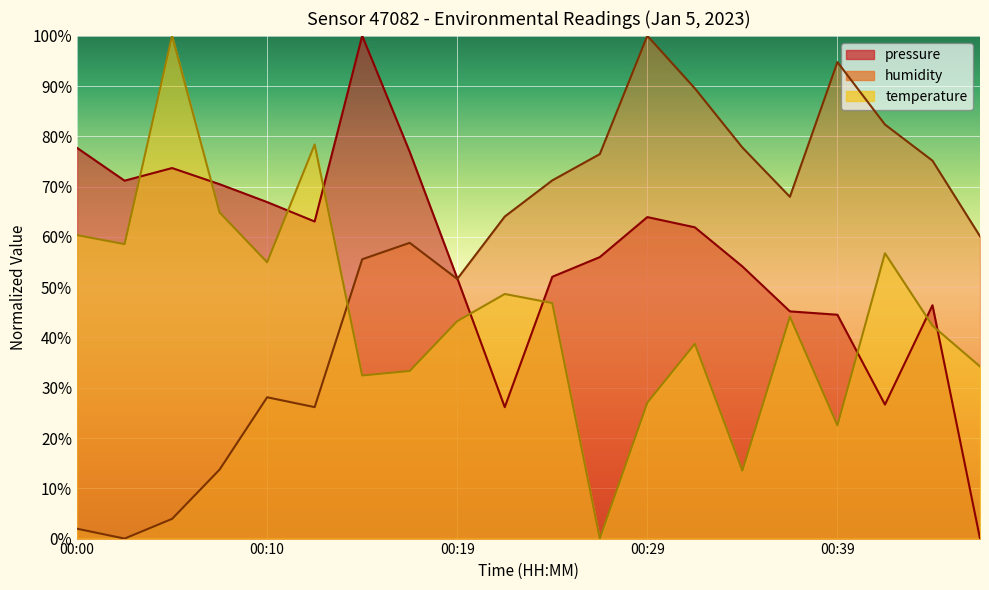

Which has a higher value, 00:39 or 00:24?

00:24